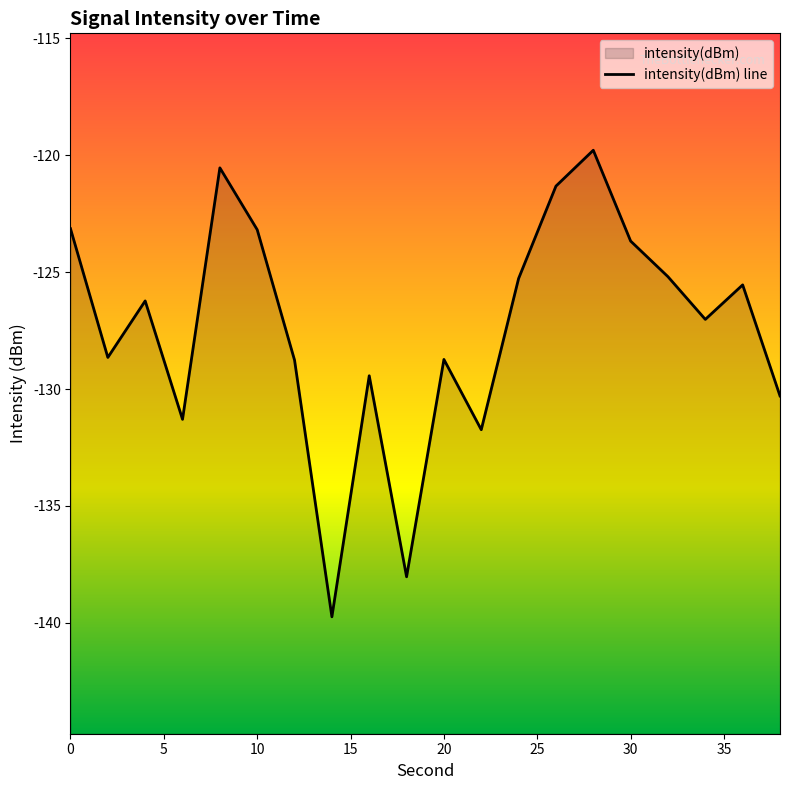

Reading left to right, extract all data points from this chart.

-123.1	-128.6	-126.2	-131.3	-120.5	-123.2	-128.8	-139.7	-129.4	-138.0	-128.7	-131.7	-125.3	-121.3	-119.8	-123.7	-125.2	-127.0	-125.5	-130.3